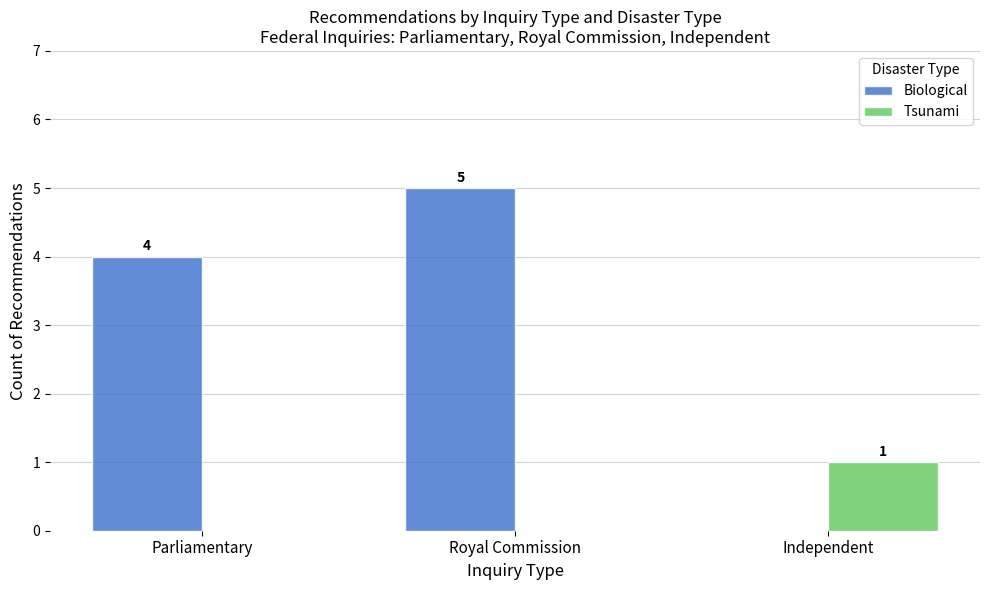

What is the sum of the Biological values at Parliamentary and Independent?

4